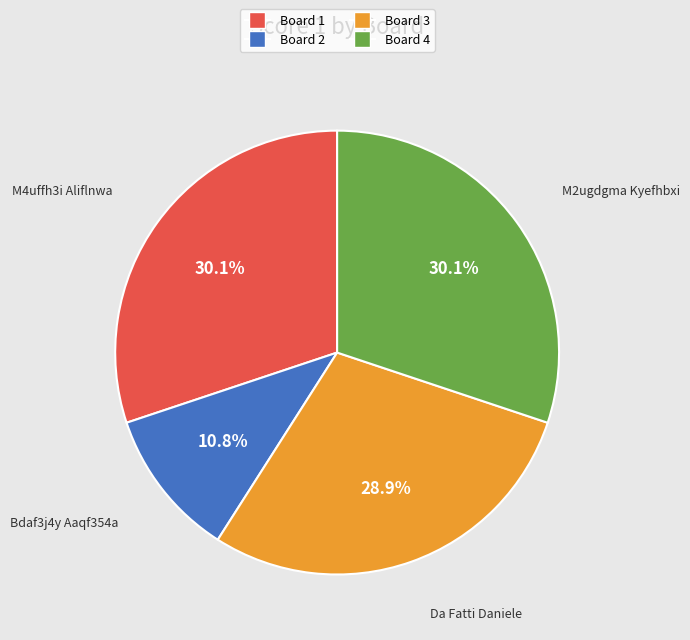

Is there a majority slice in this chart?

No